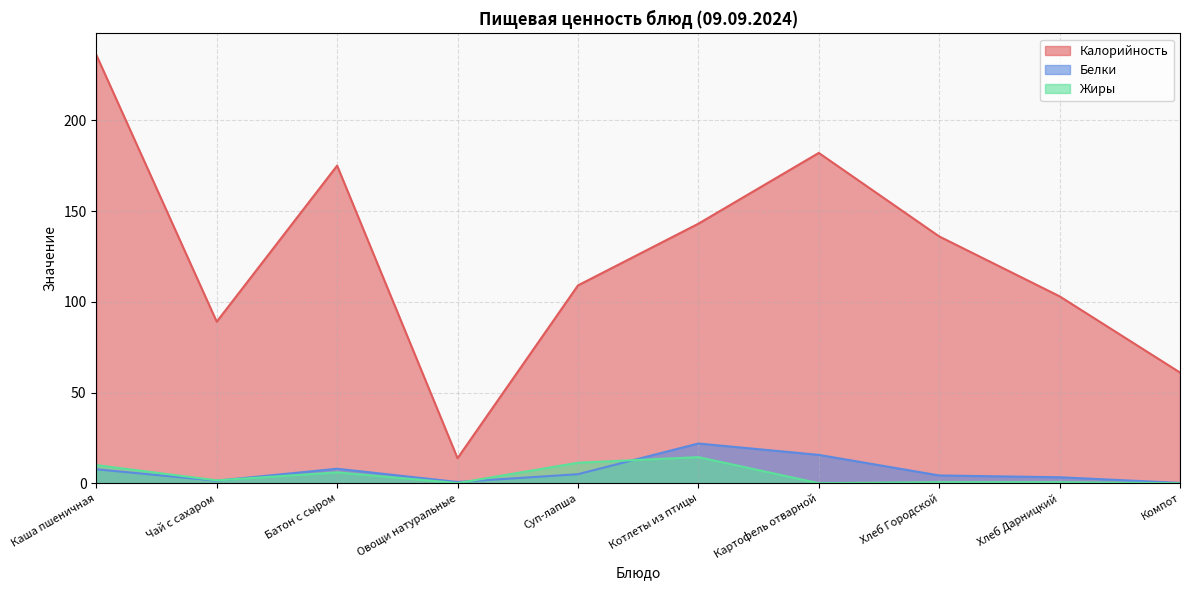

What position from the right is Батон с сыром?

8